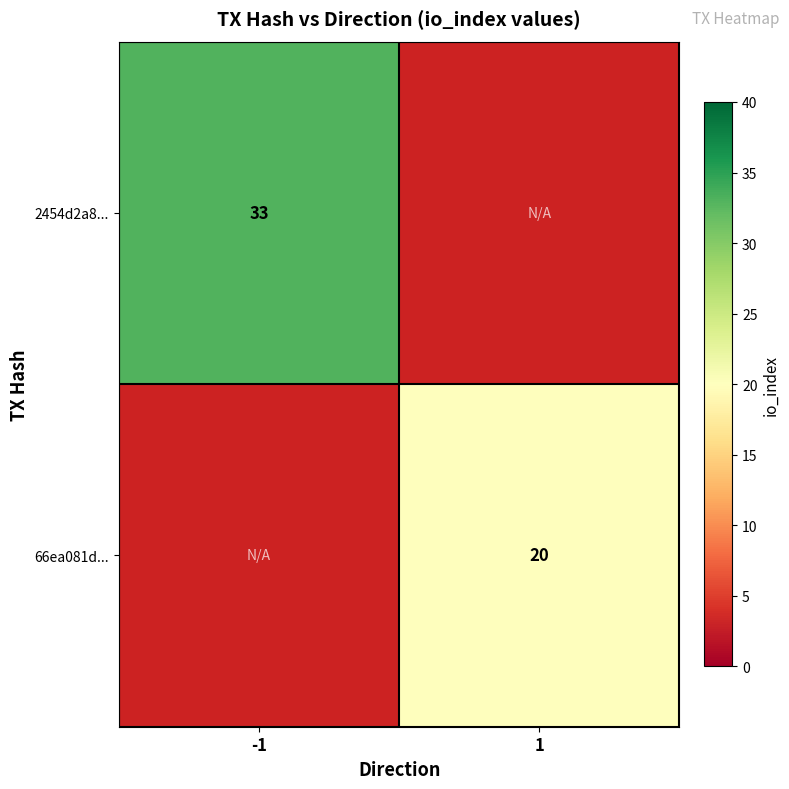

What is the maximum value shown in the chart?

33.0